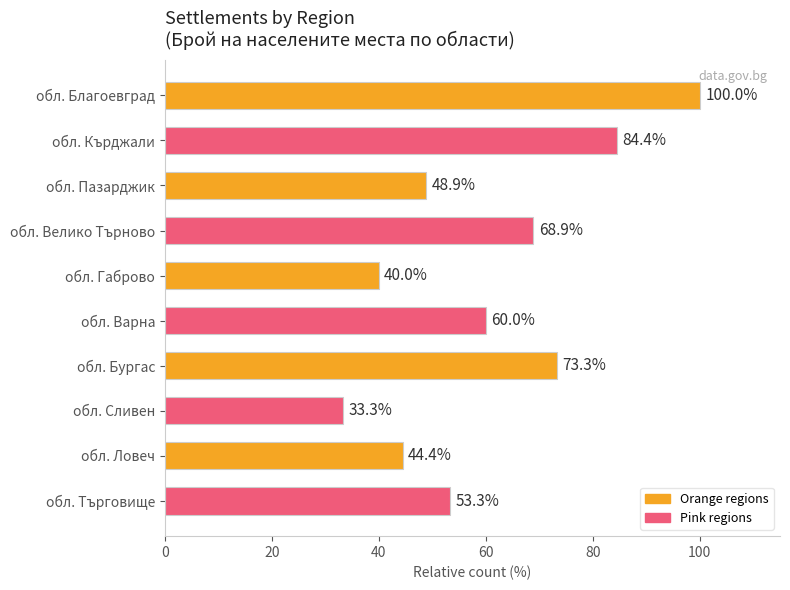

The value at обл. Ловеч is 65.7. True or false?

False